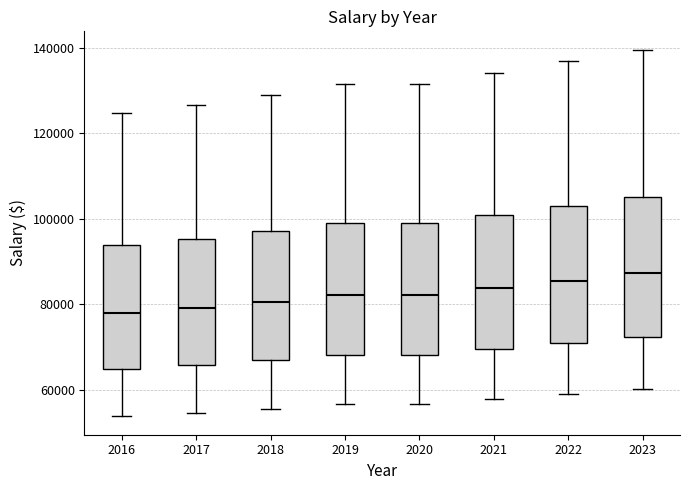

Where is the upper edge of the box at x = 2022 on the y-axis? The values are not printed on the chart, so give them approximately, as read against the axis.

102000